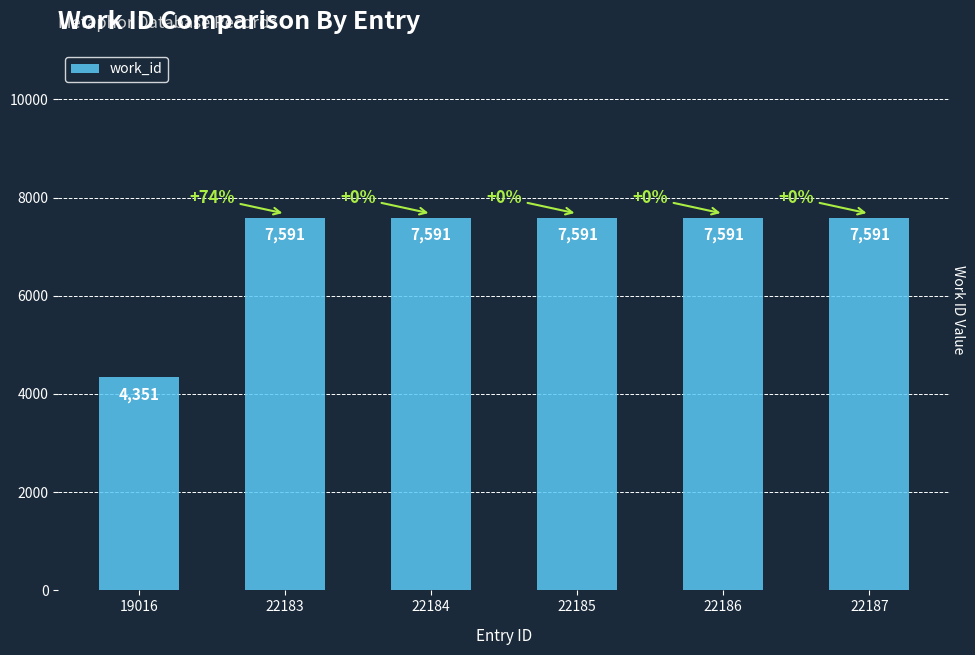

True or false: the data shows 7591 at 22185.

True